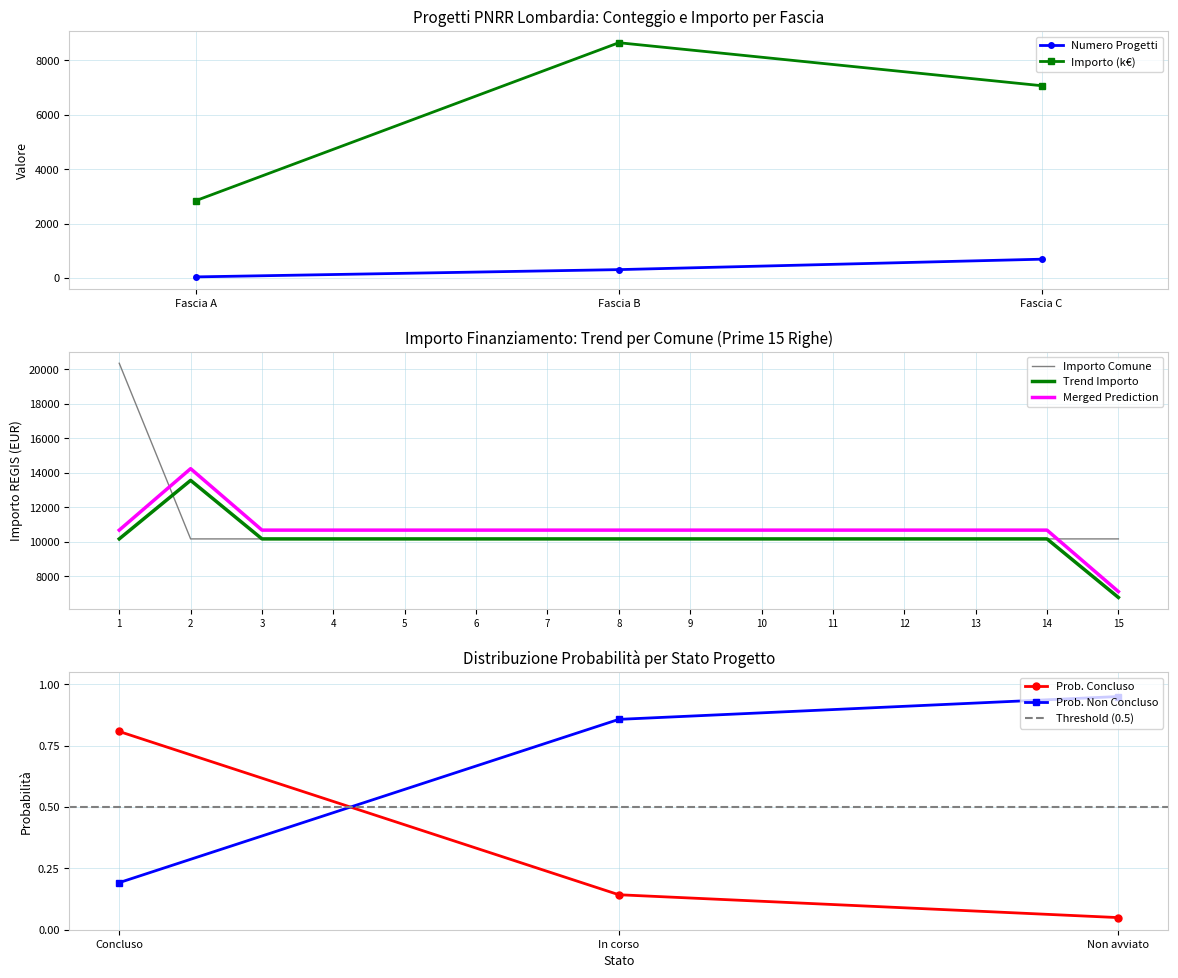

What value does the Trend Importo series have at 12?

10172.0